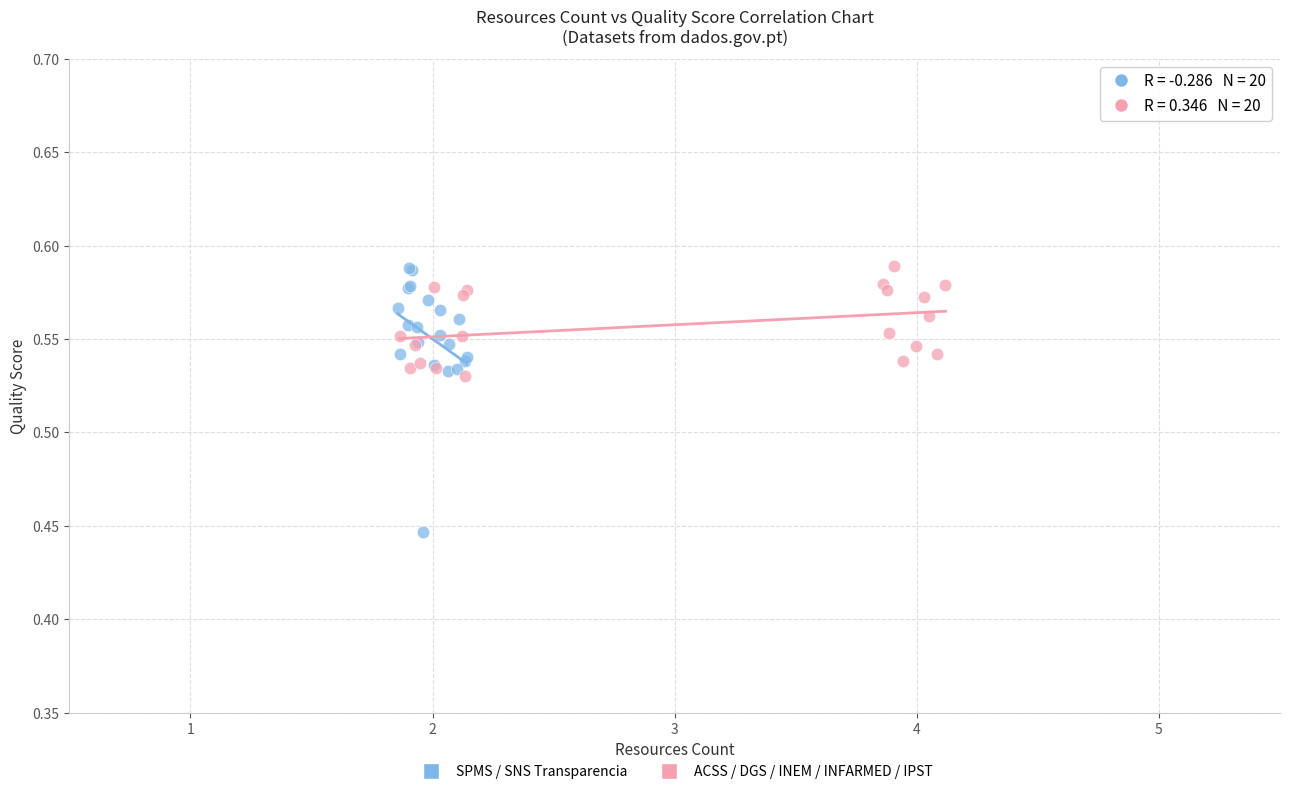

Which series reaches the minimum Y coordinate?

SPMS / SNS Transparencia